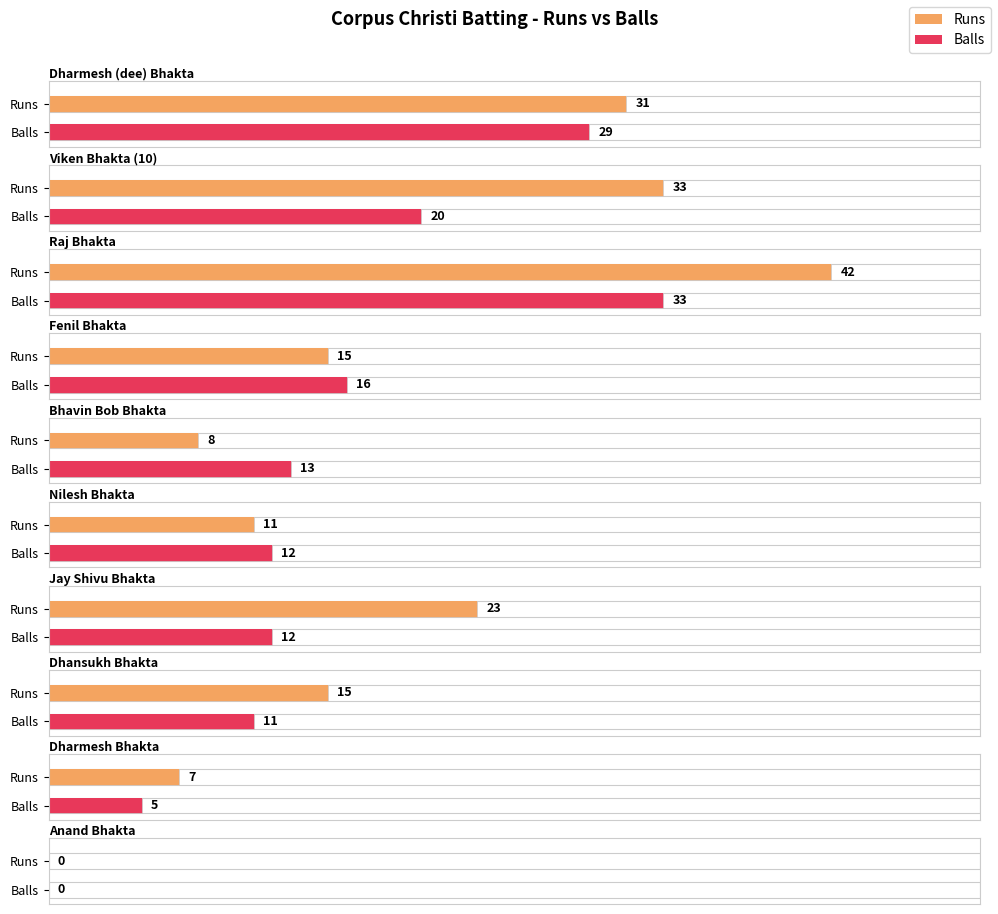

Reading left to right, transcribe all the data shown in this chart.

Runs: Dharmesh (dee) Bhakta=31	Viken Bhakta (10)=33	Raj Bhakta=42	Fenil Bhakta=15	Bhavin Bob Bhakta=8	Nilesh Bhakta=11	Jay Shivu Bhakta=23	Dhansukh Bhakta=15	Dharmesh Bhakta=7	Anand Bhakta=0
Balls: Dharmesh (dee) Bhakta=29	Viken Bhakta (10)=20	Raj Bhakta=33	Fenil Bhakta=16	Bhavin Bob Bhakta=13	Nilesh Bhakta=12	Jay Shivu Bhakta=12	Dhansukh Bhakta=11	Dharmesh Bhakta=5	Anand Bhakta=0